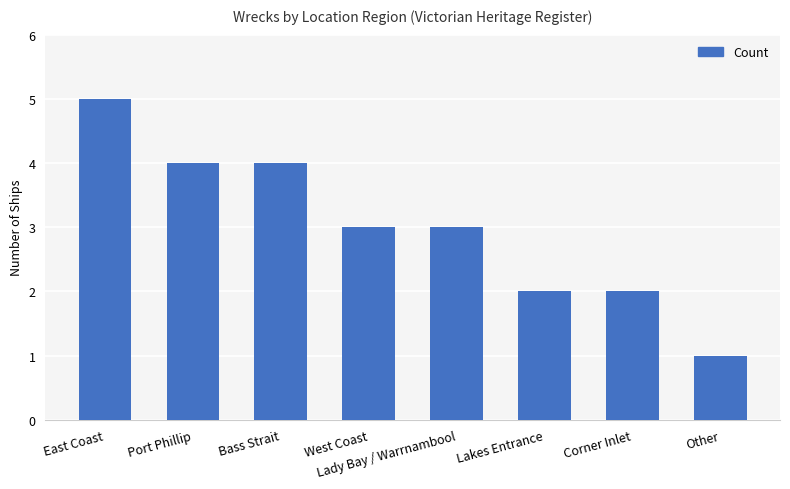

What is the difference between the maximum and minimum values?

4